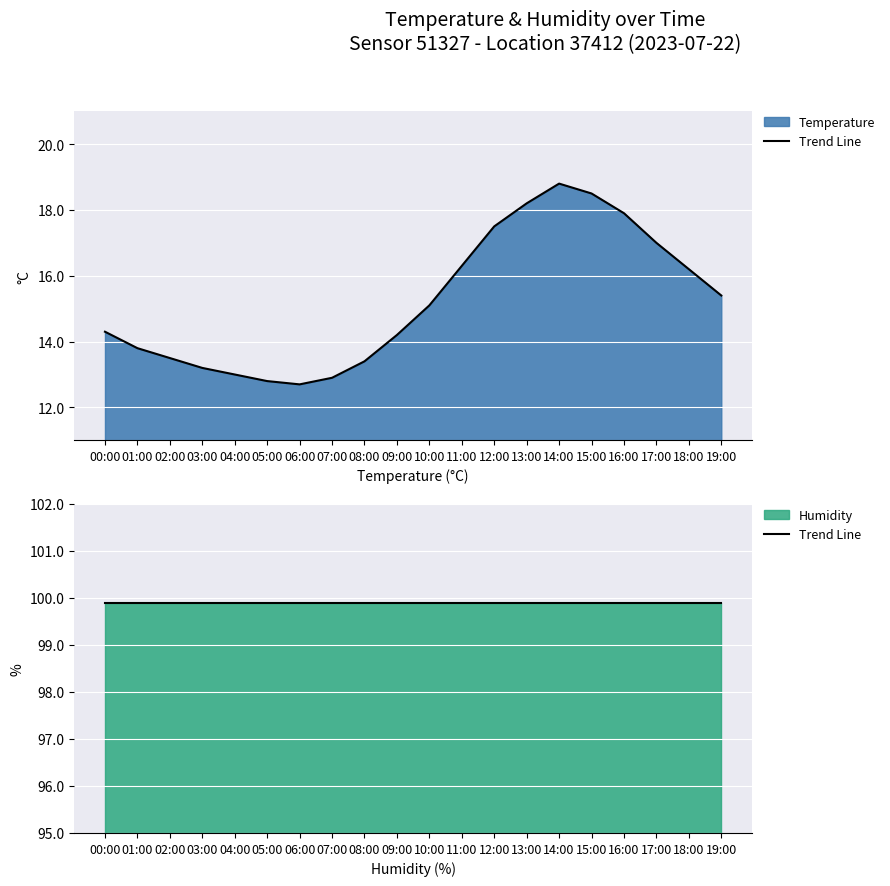

How many interior local valleys (lower than both neighbors) does the data have?

1